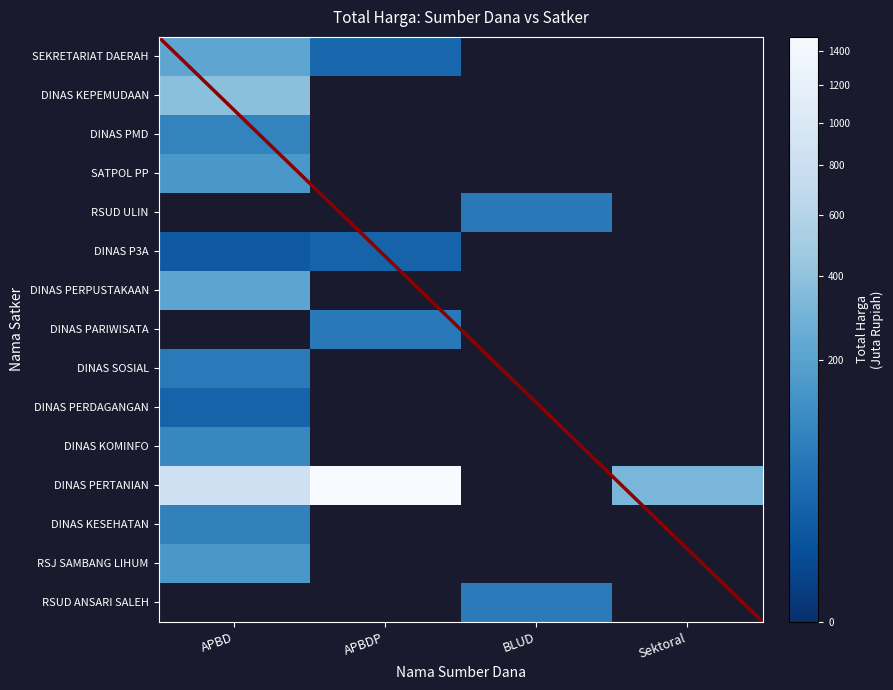

True or false: SATPOL PP has a value of -75.9 at Sektoral.

False